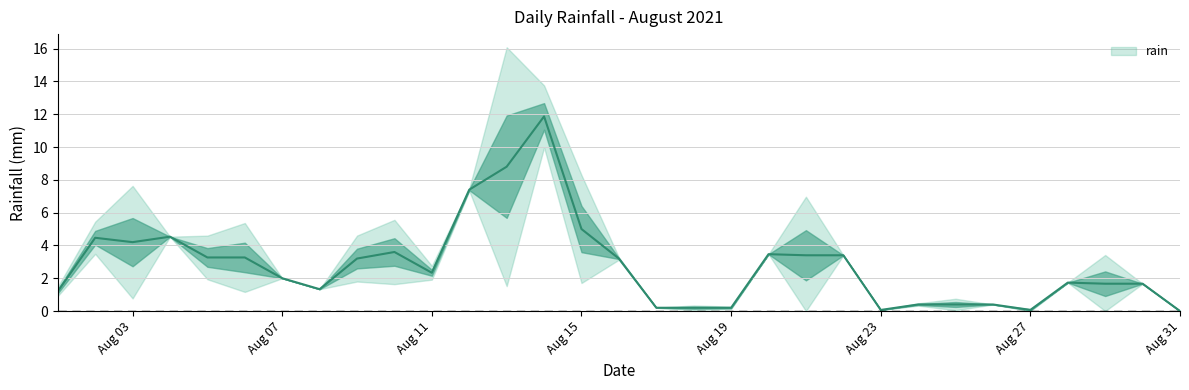

Which category has the highest value across all series?

2021-08-13